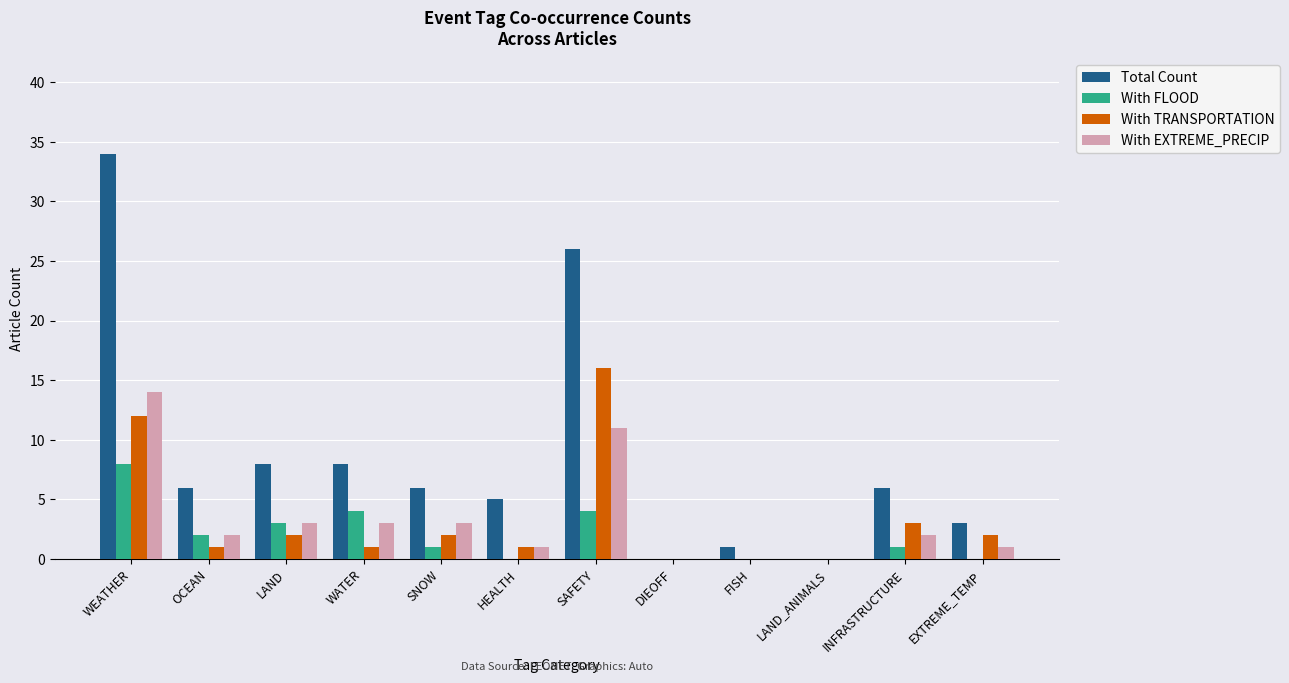

What is the total value across all series at SAFETY?

57